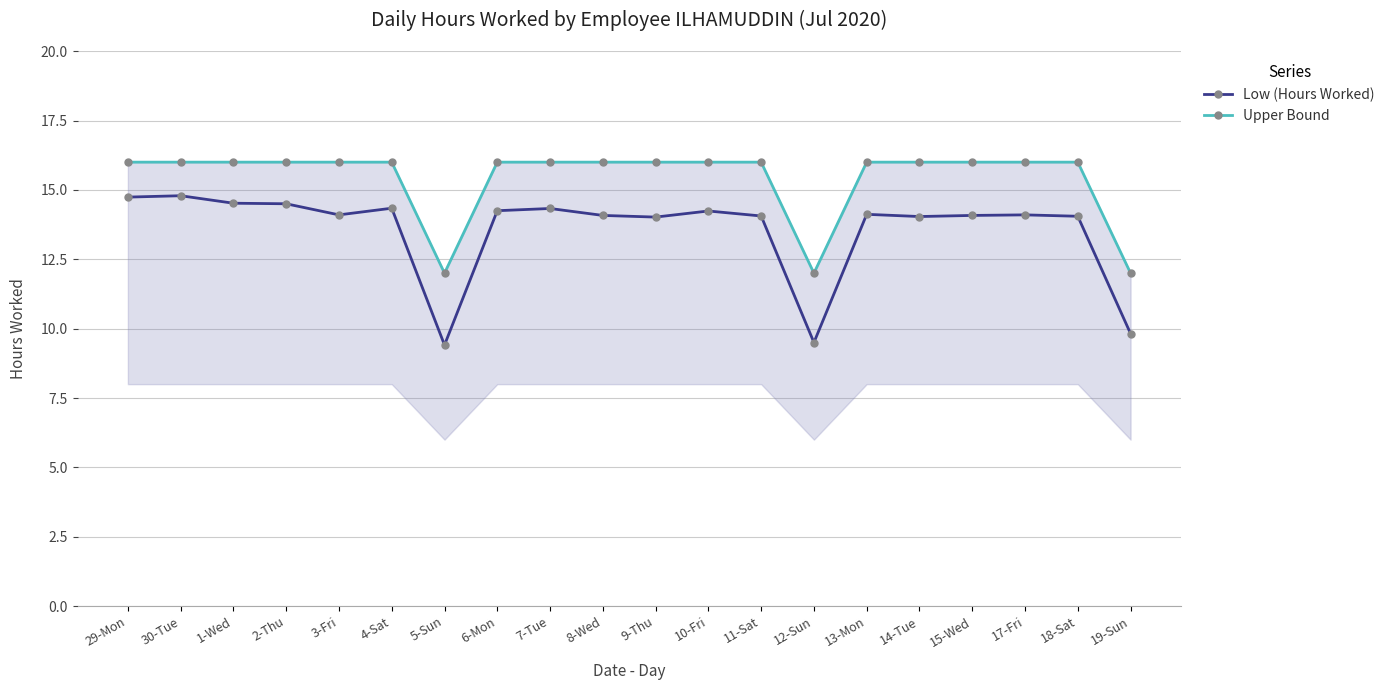

Which category has the lowest value in the Low (Hours Worked) series?

5-Sun